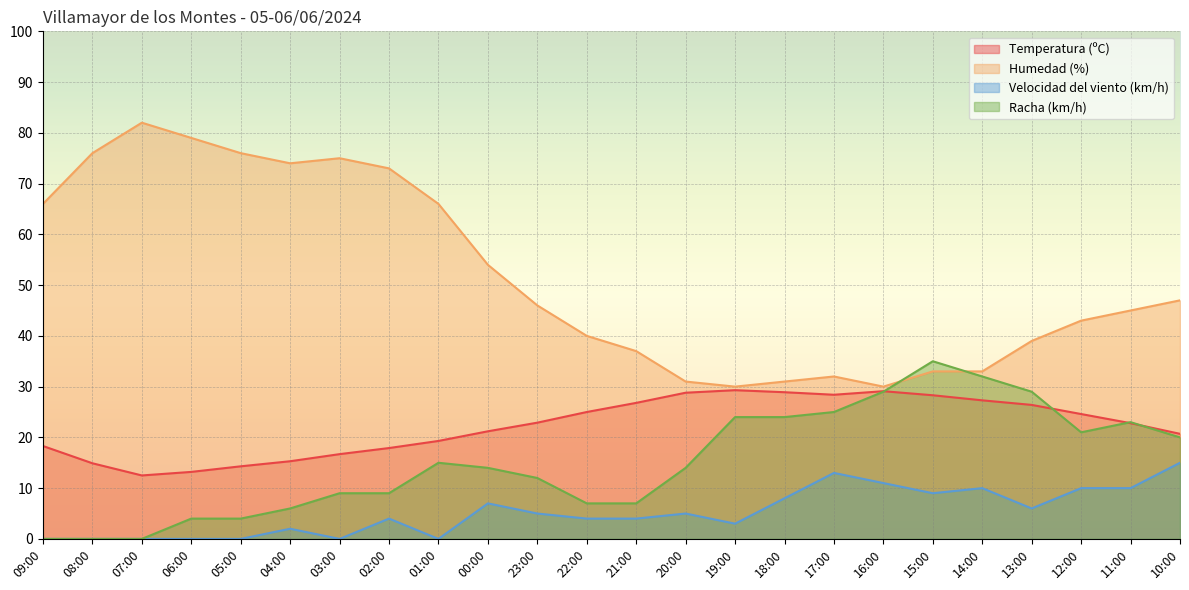

What is the lowest value of the Humedad (%) series?

30.0